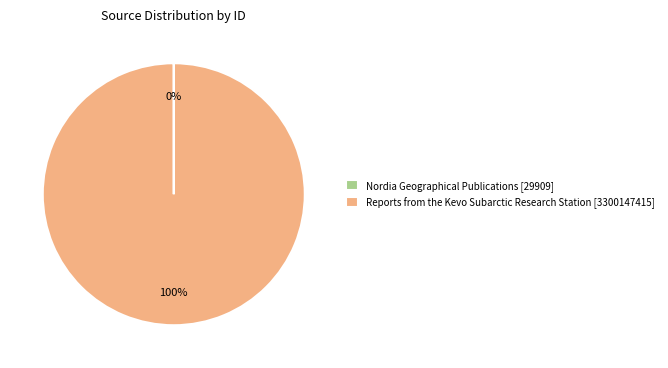

The Reports from the Kevo Subarctic Research Station [3300147415] slice represents 100% of the pie. True or false?

True